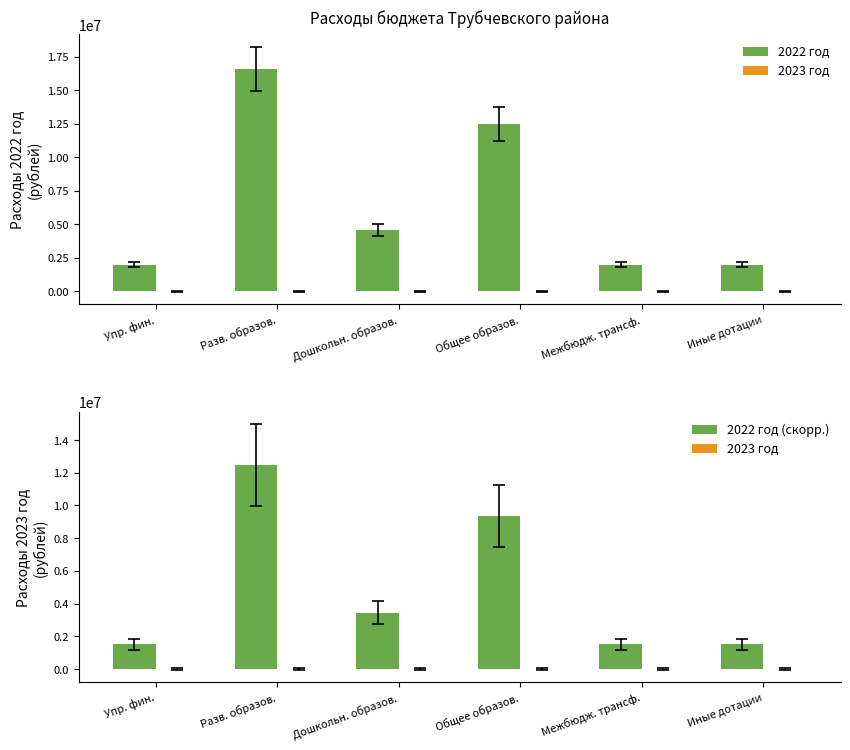

Is it true that 2022 год equals 16221341.0 at Общее образов.?

False